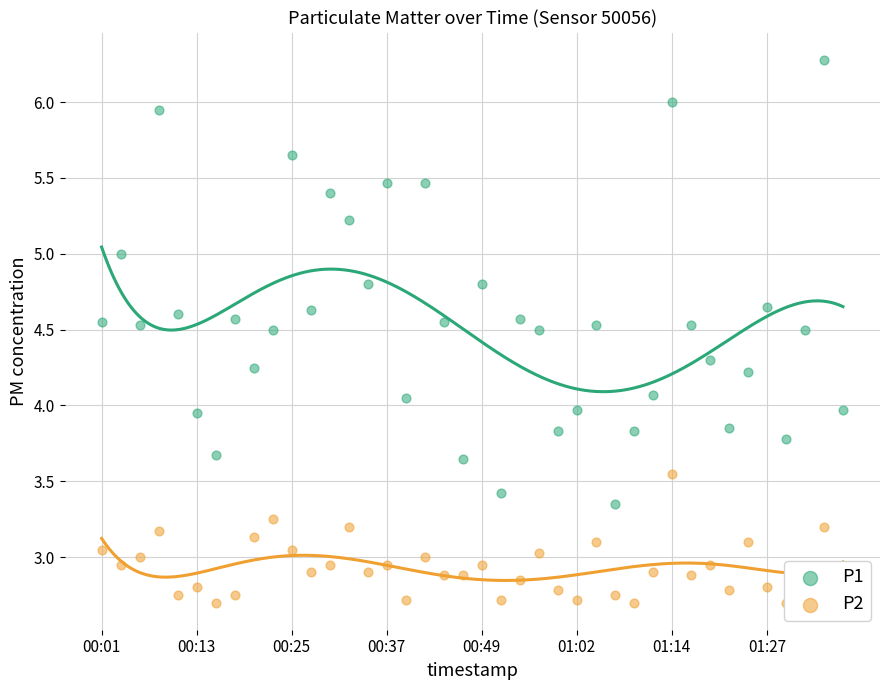

What is the total value across all series at 37?

7.4